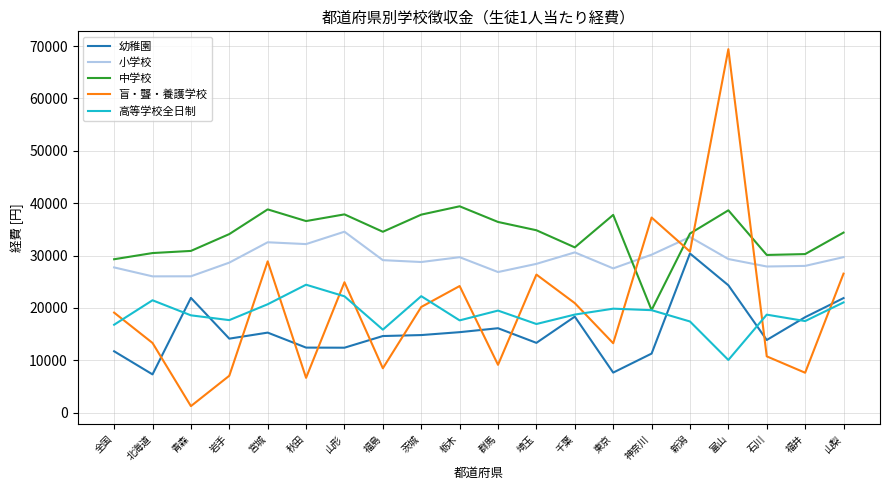

The value of 小学校 at 山形 is 13751. True or false?

False